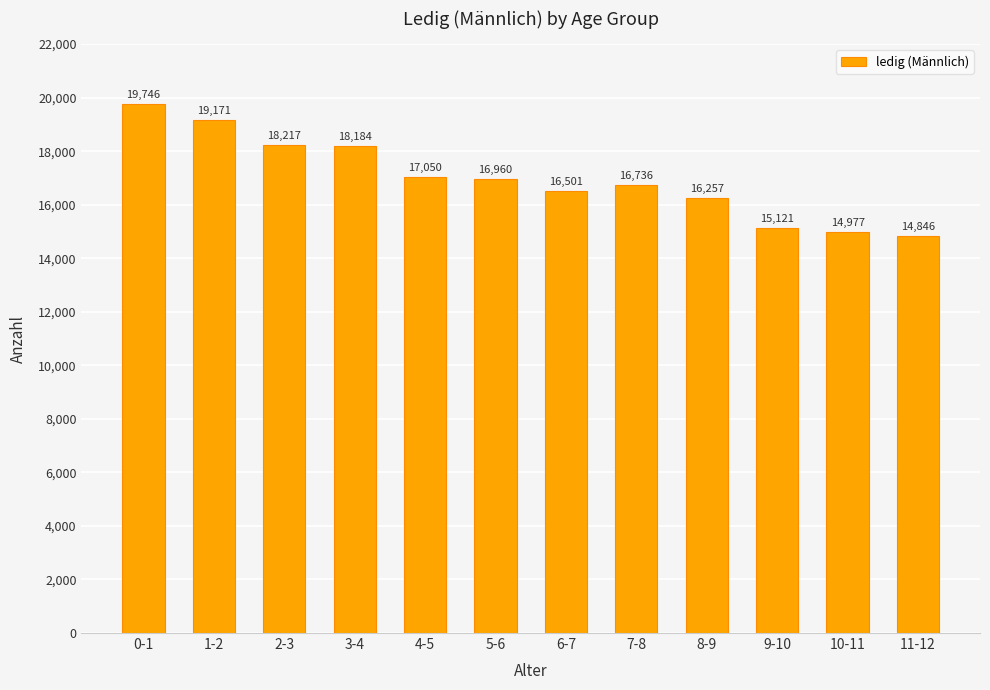

What position from the left is 2-3?

3